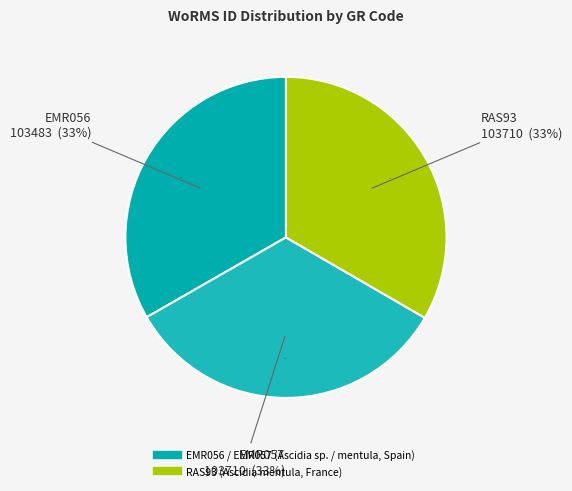

To the nearest percent, what is the average slice percentage?

33%